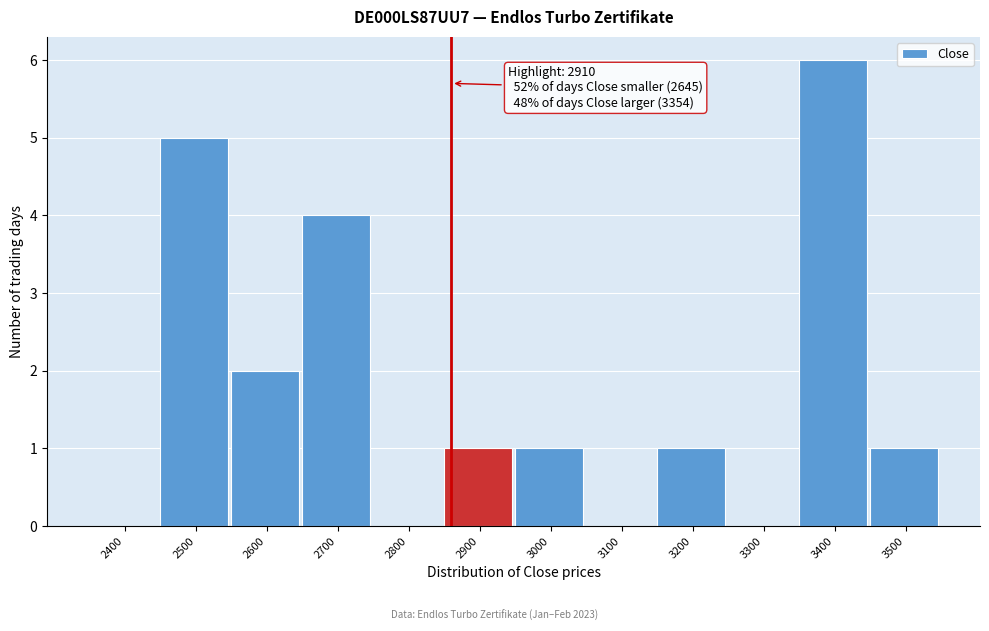

Reading left to right, extract all data points from this chart.

2400=0	2500=5	2600=2	2700=4	2800=0	2900=1	3000=1	3100=0	3200=1	3300=0	3400=6	3500=1